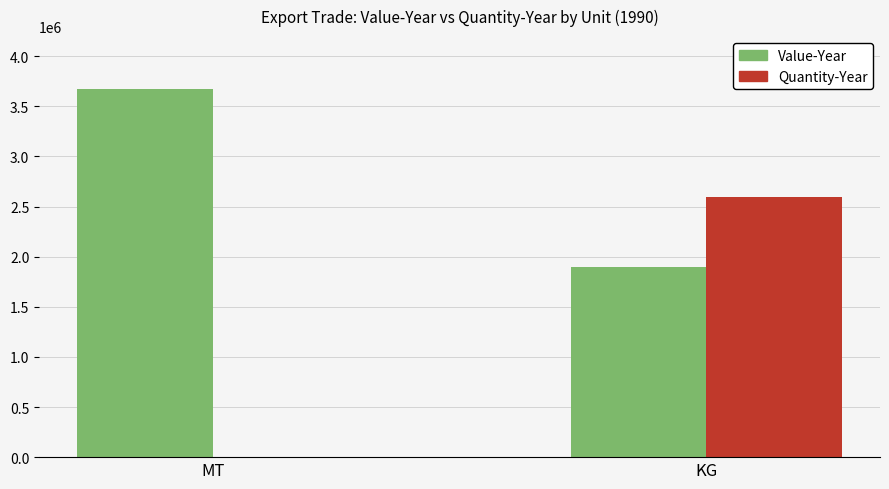

Which category has the highest value across all series?

MT